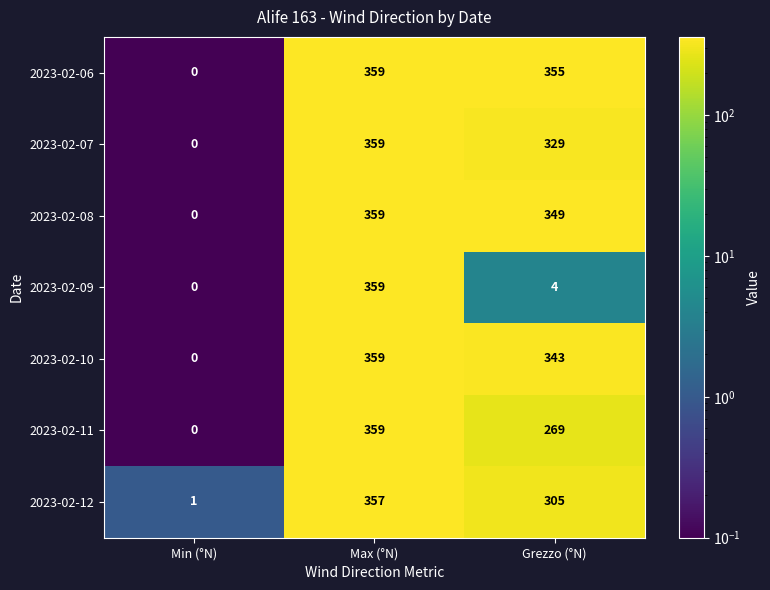

What is the difference between the second highest and minimum values in the 2023-02-10 series?

343